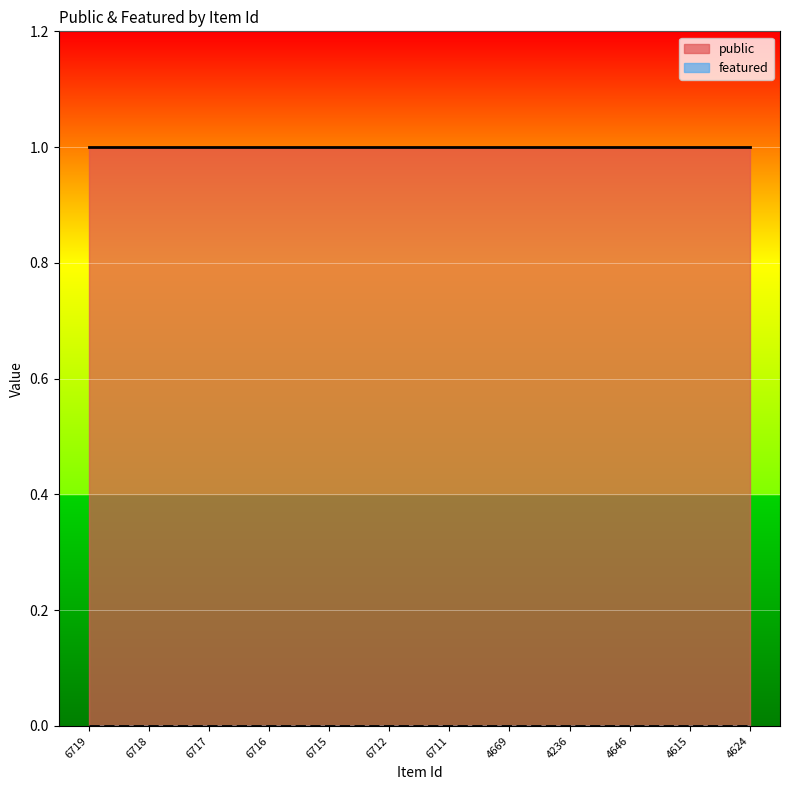

Which series has the largest total across all categories?

public